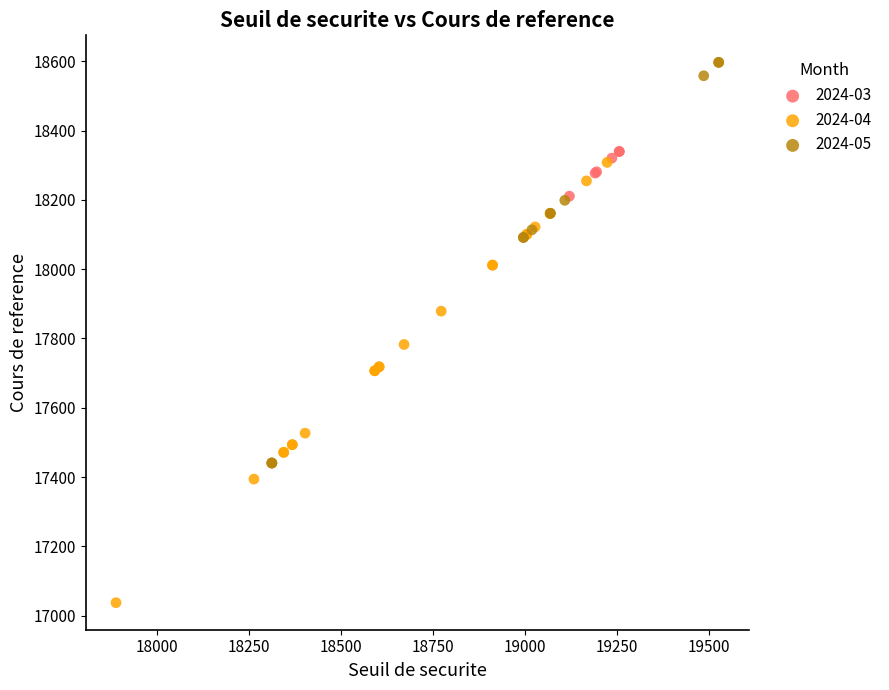

Which series contains the highest Y value?

2024-05